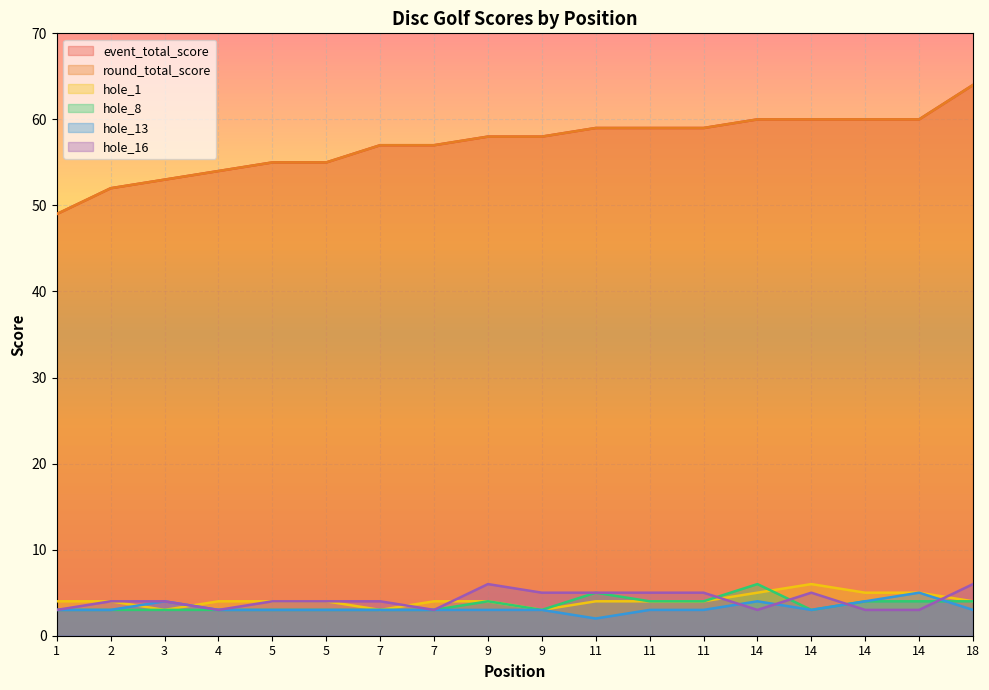

What is the spread (max minus min) of values at 7?

54